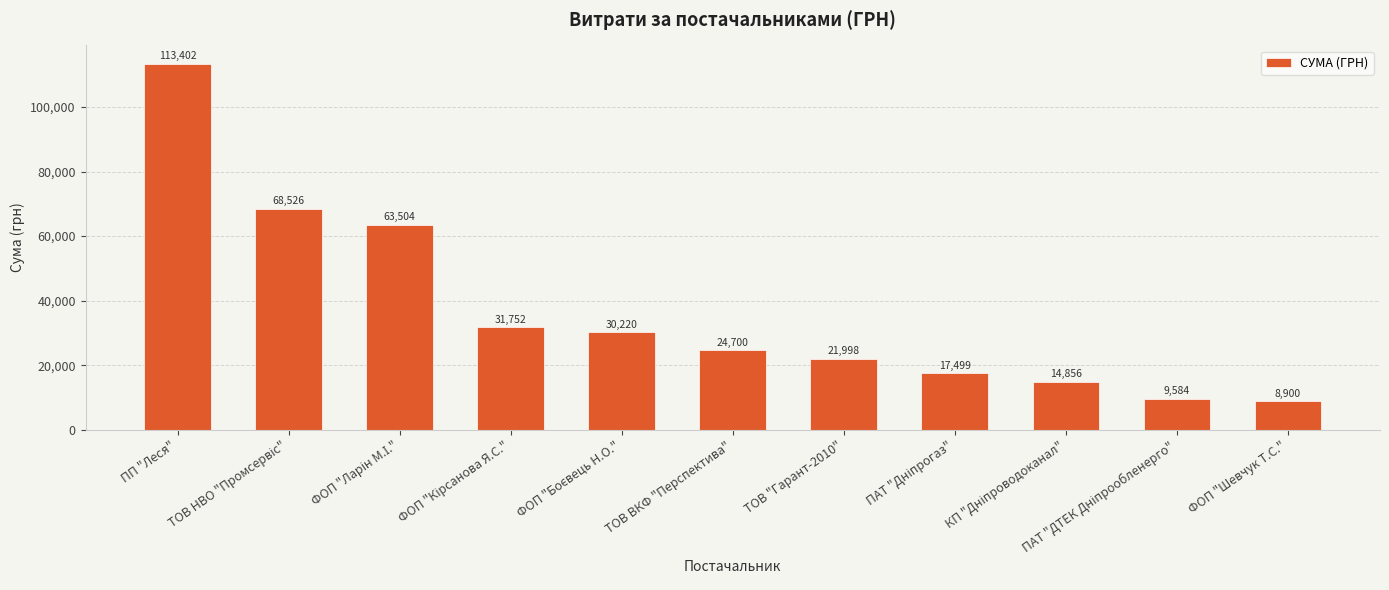

The chart shows a value of 183795.3 at ПП "Леся". True or false?

False